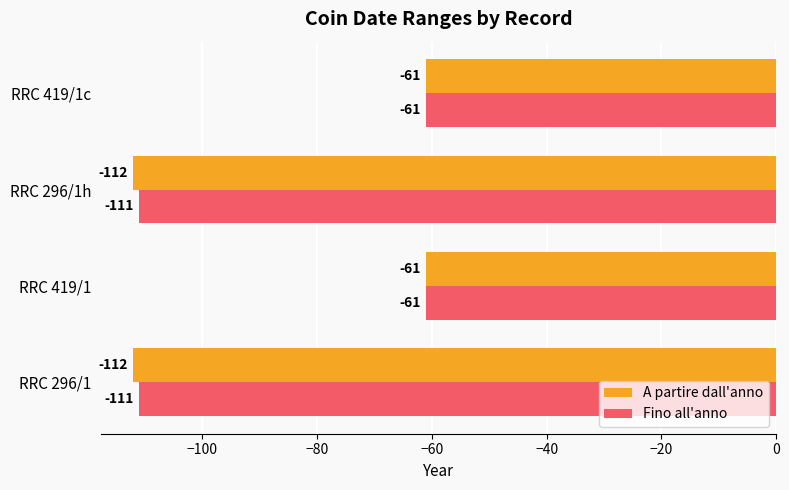

What is the total value across all series at RRC 296/1h?

-223